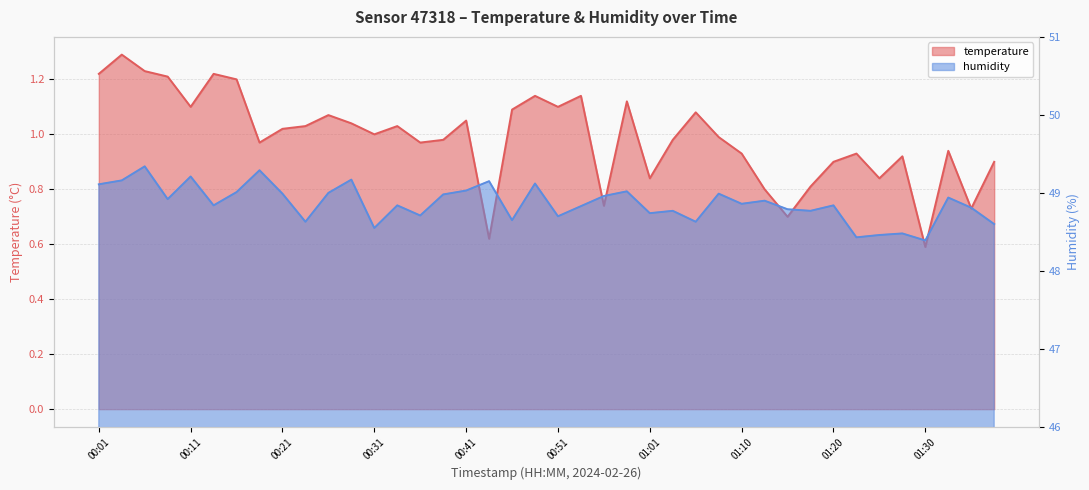

What is the value of the temperature point at the 12th from the left?

1.0